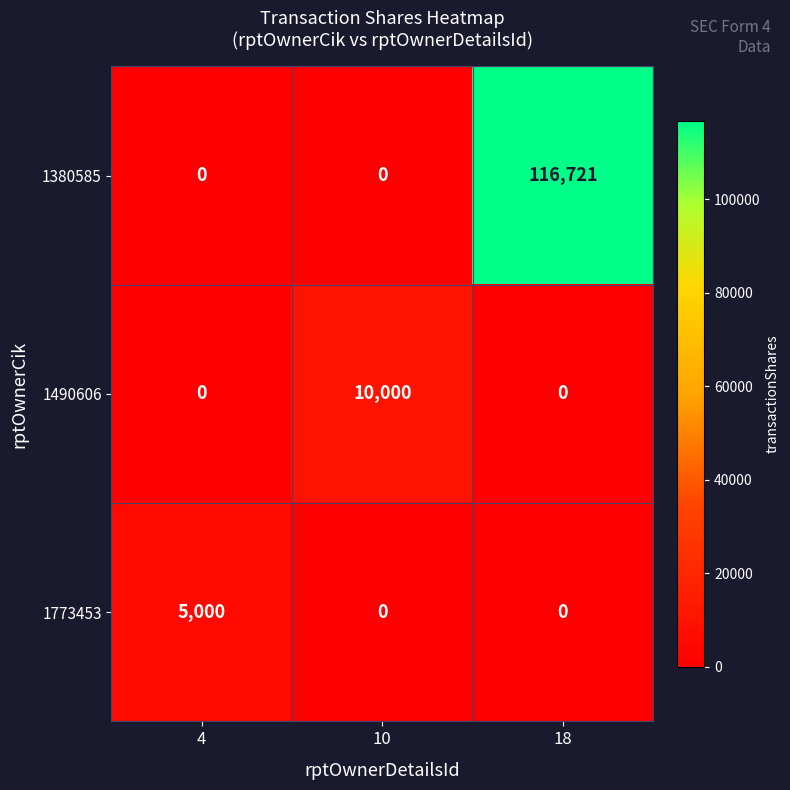

List the series in order of their peak value, lowest first.

1773453, 1490606, 1380585